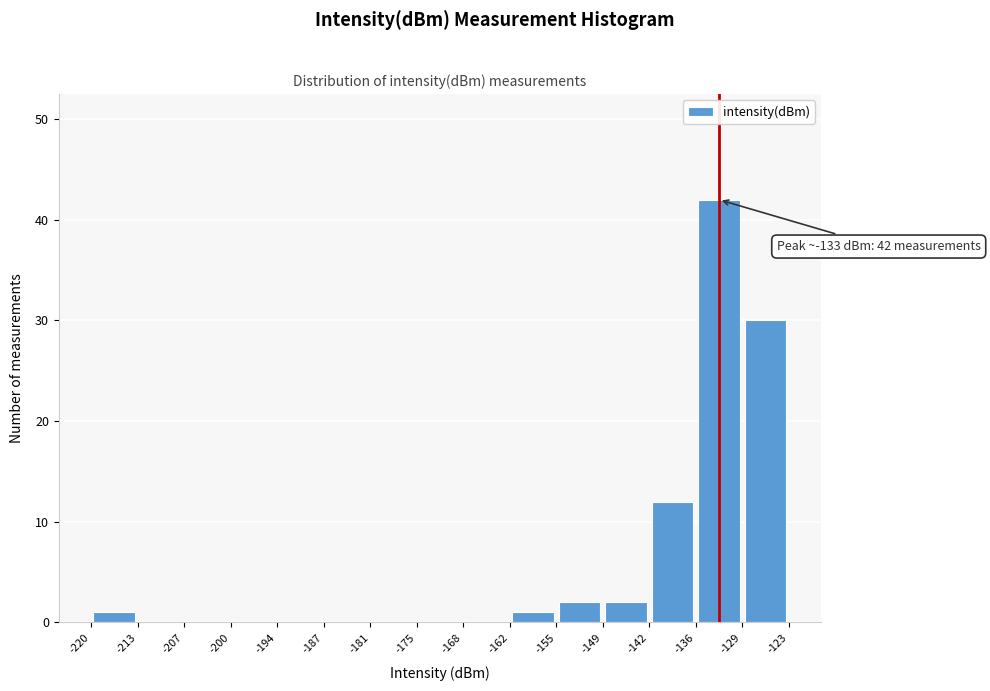

Over which range of the x-axis is the bar tallest?

-136 to -129